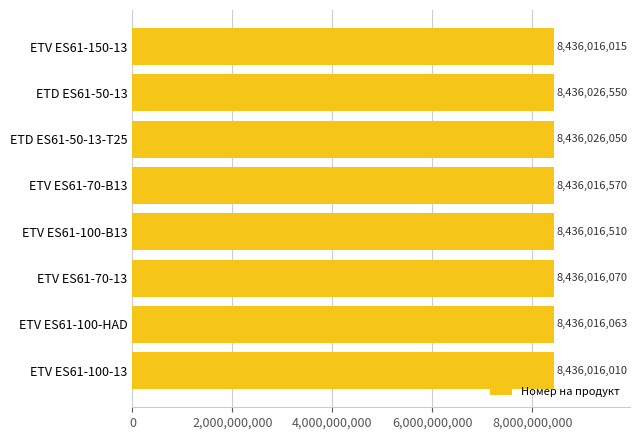

How many values are below 8436016510?

4